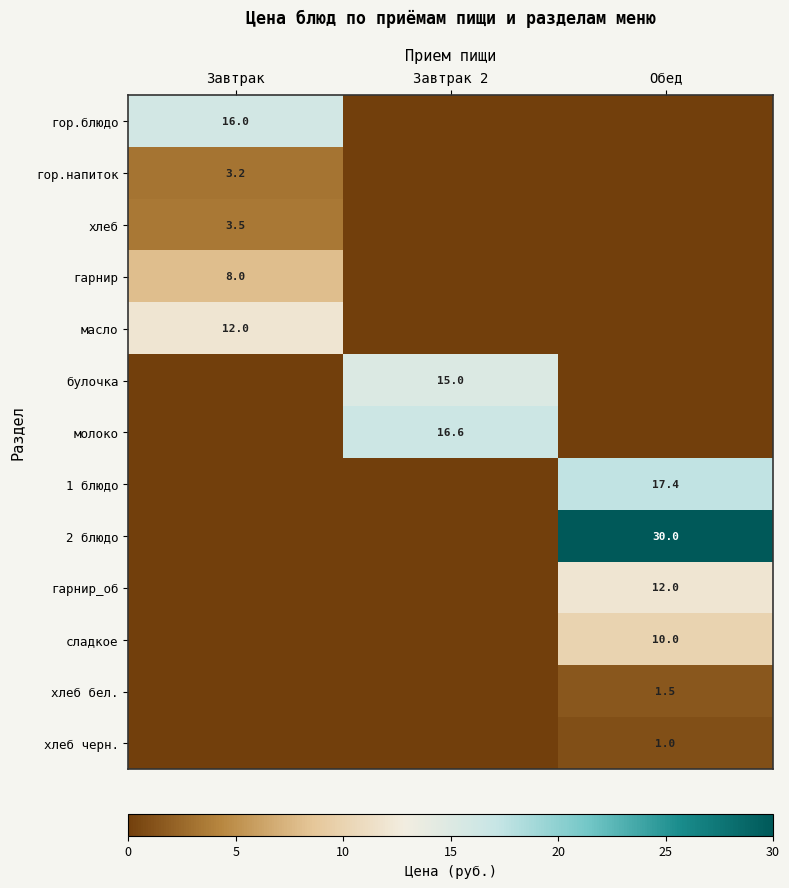

The масло series shows 12.0 at Завтрак. True or false?

True